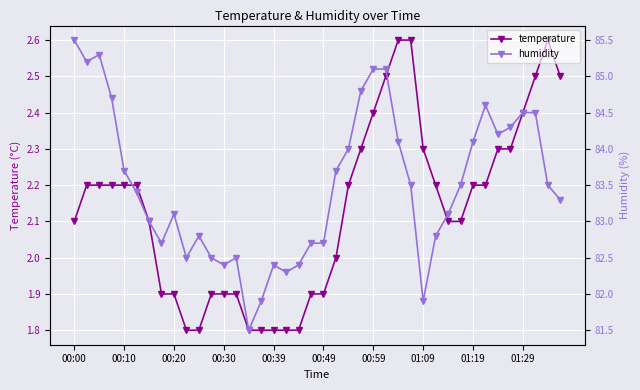

The temperature series shows 2.9 at 00:30. True or false?

False